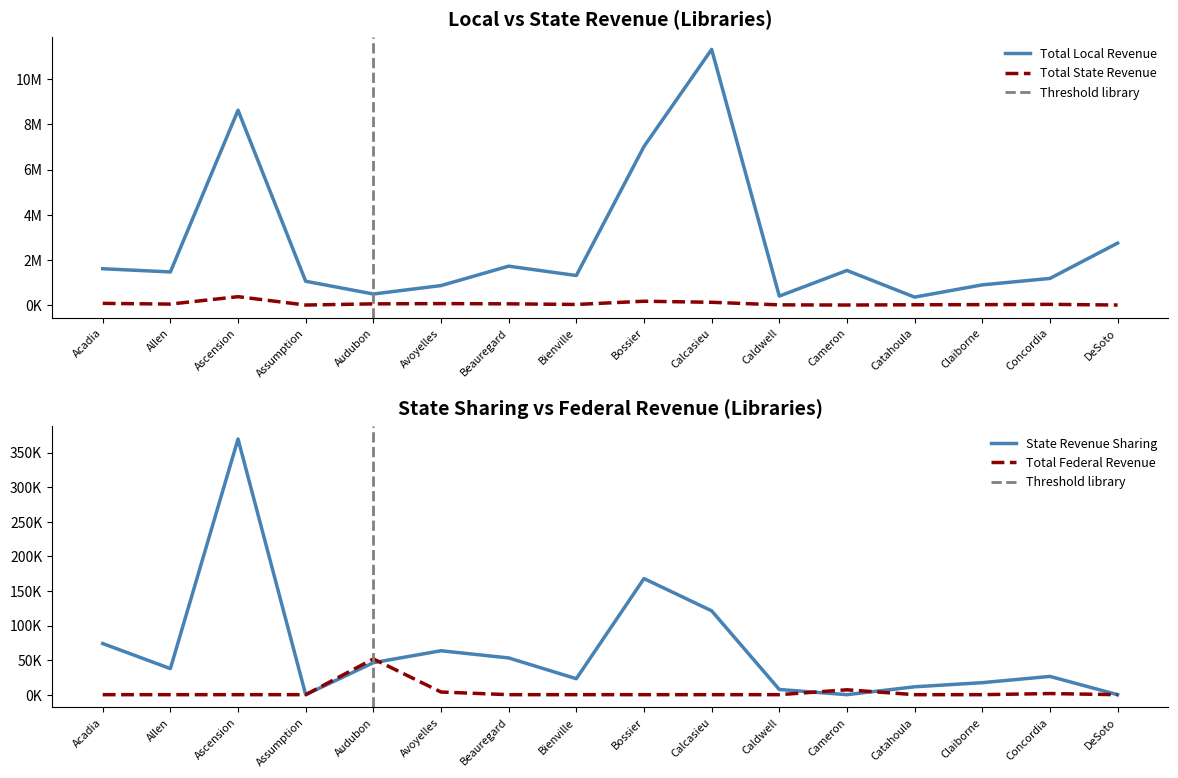

List the series in order of their peak value, highest first.

Total Local Revenue, Total State Revenue, State Revenue Sharing, Total Federal Revenue